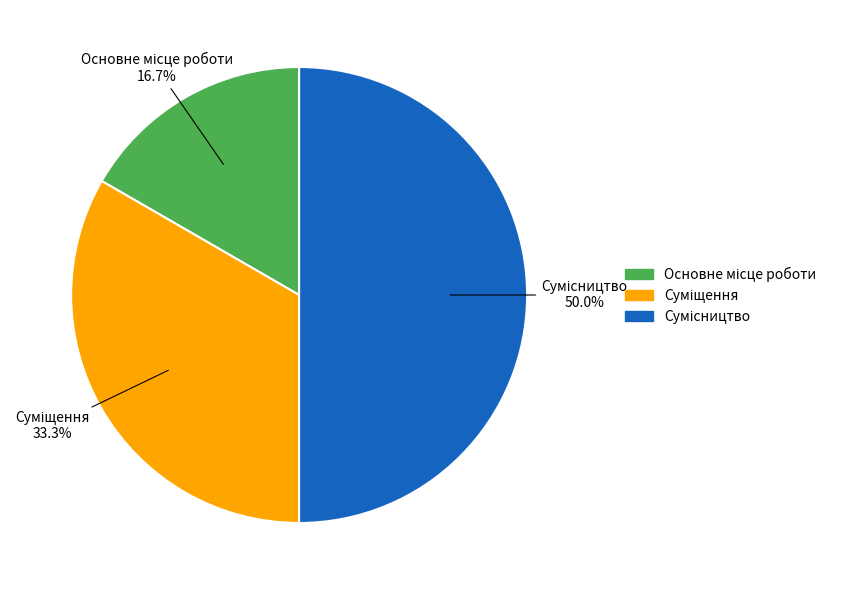

How many slices are in this pie chart?

3